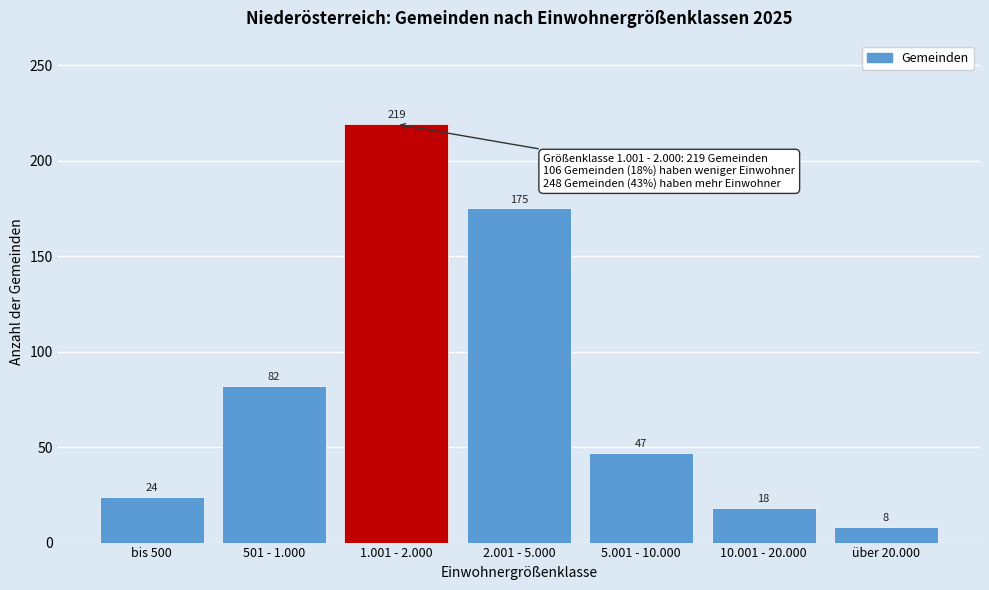

Reading right to left, extract all data points from this chart.

8	18	47	175	219	82	24